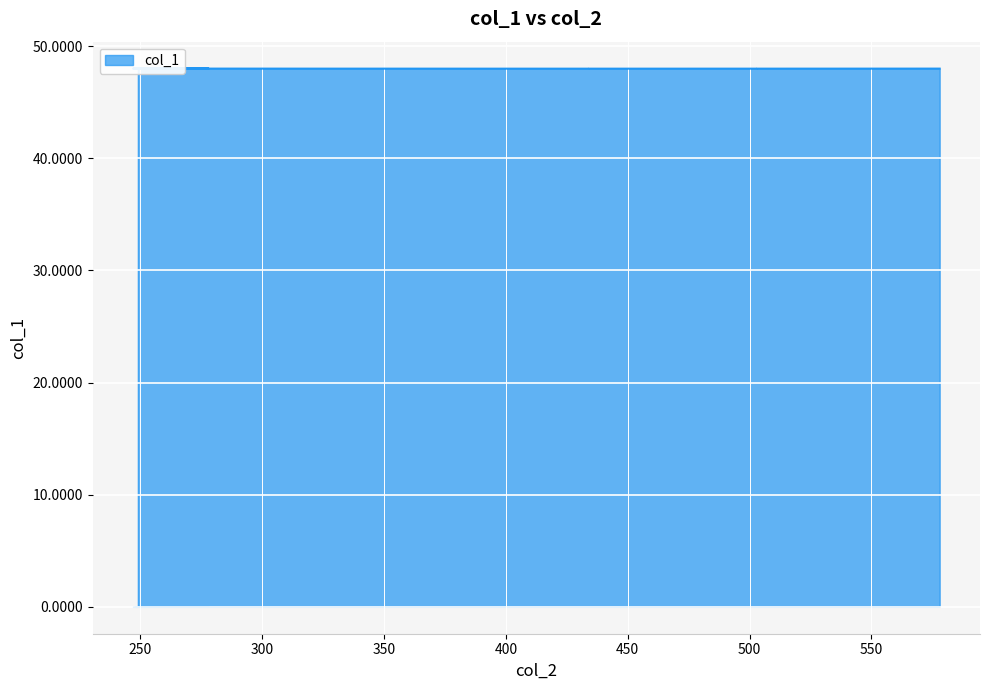

The value at 247 is 72.4. True or false?

False